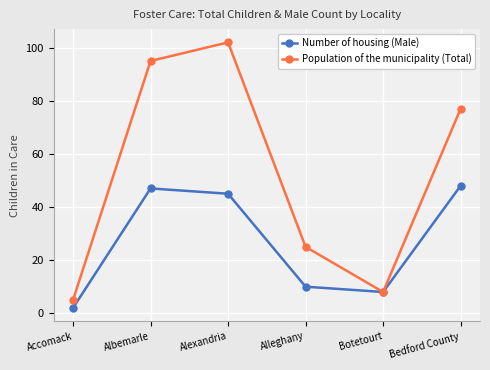

Rank the series by their maximum value, from lowest to highest.

Number of housing (Male), Population of the municipality (Total)